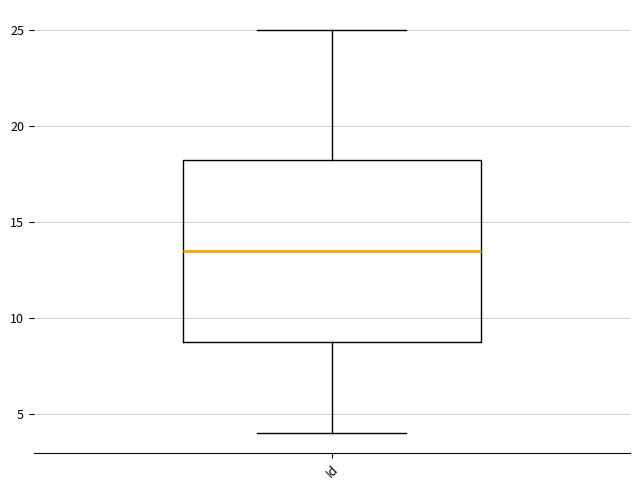

Transcribe this box plot: give where the median line is, the range the box spans, and where the two whiskers end, as read against the y-axis. The values are not printed on the chart, so give them approximately, as read against the axis.

median 13.5, box 9.0 to 18.5, whiskers 4.0 to 25.0